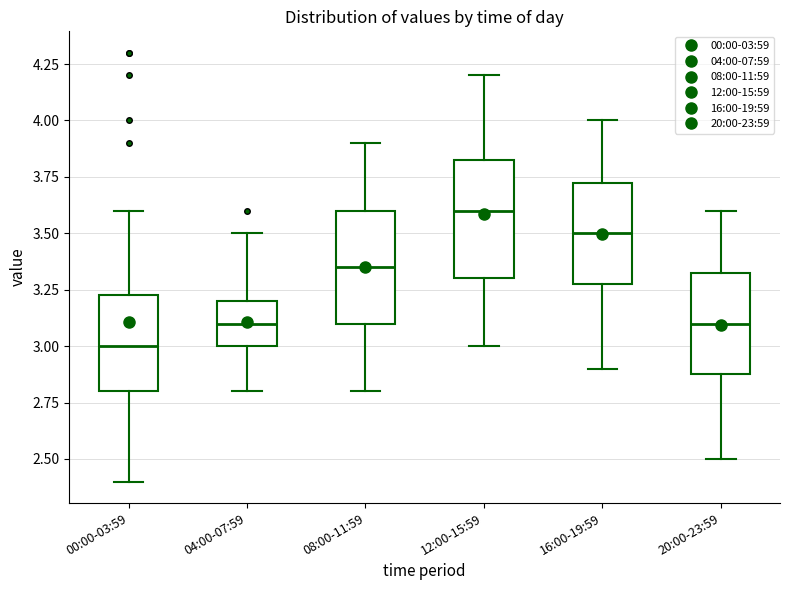

Which box has the highest median line?

12:00-15:59